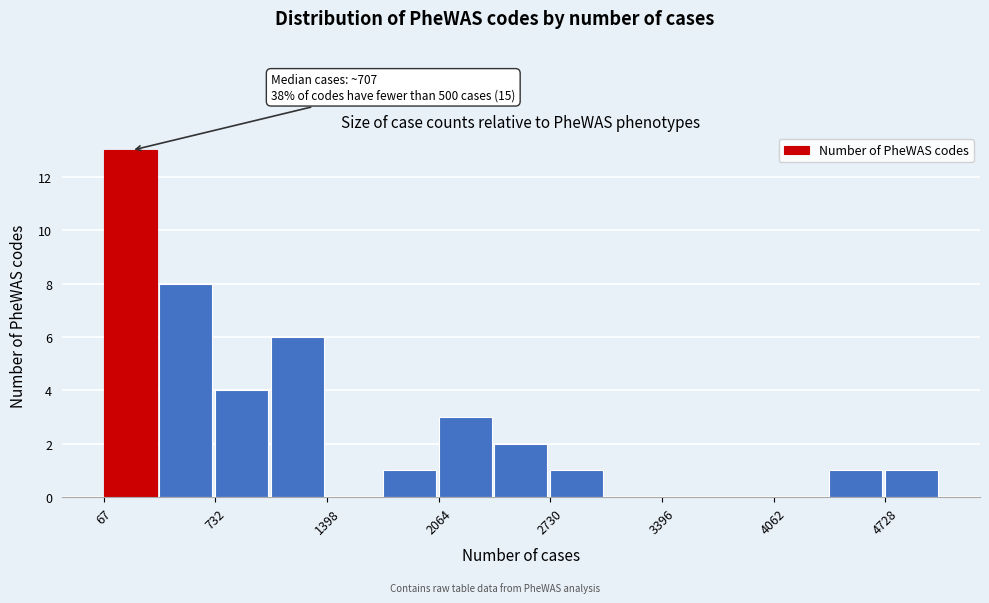

Read against the x-axis, roughly where is the centre of the tallest bar?

200